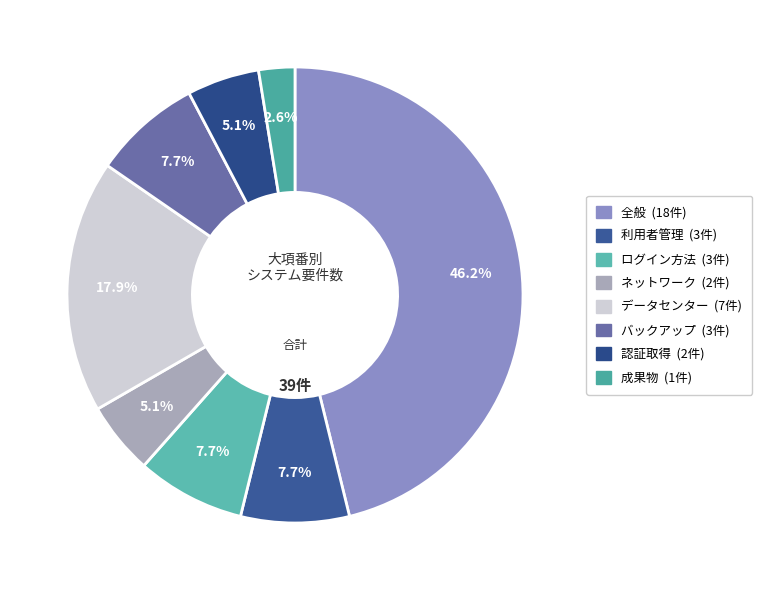

What percentage do ログイン方法 and 全般 together represent?

53.8%